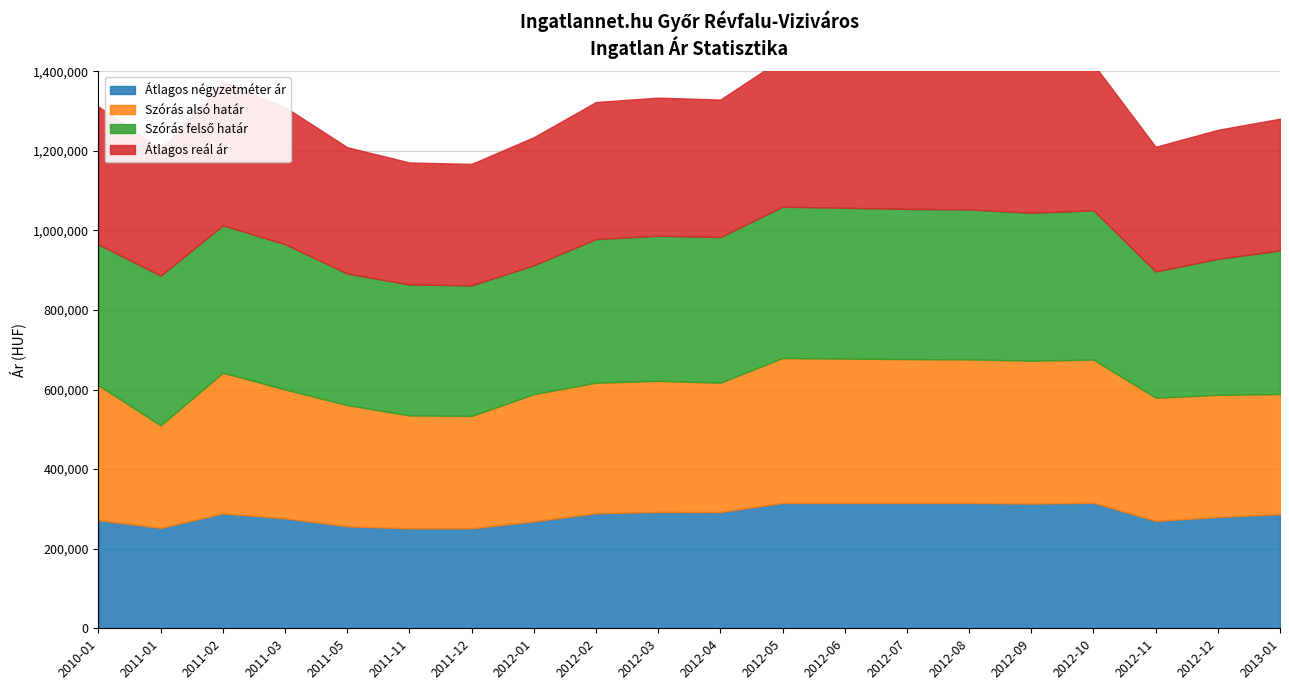

True or false: Szórás felső határ and Átlagos reál ár intersect in this chart.

False